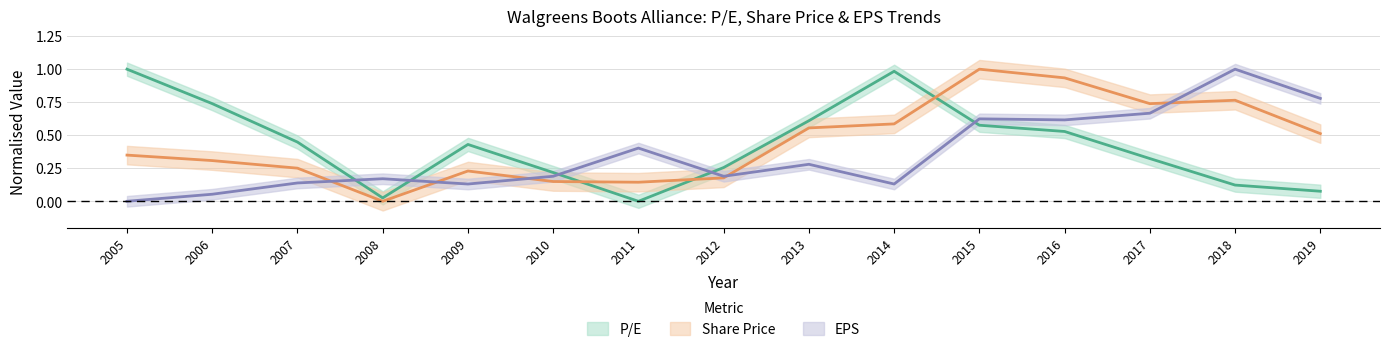

The EPS series shows 0.4 at 2016. True or false?

False